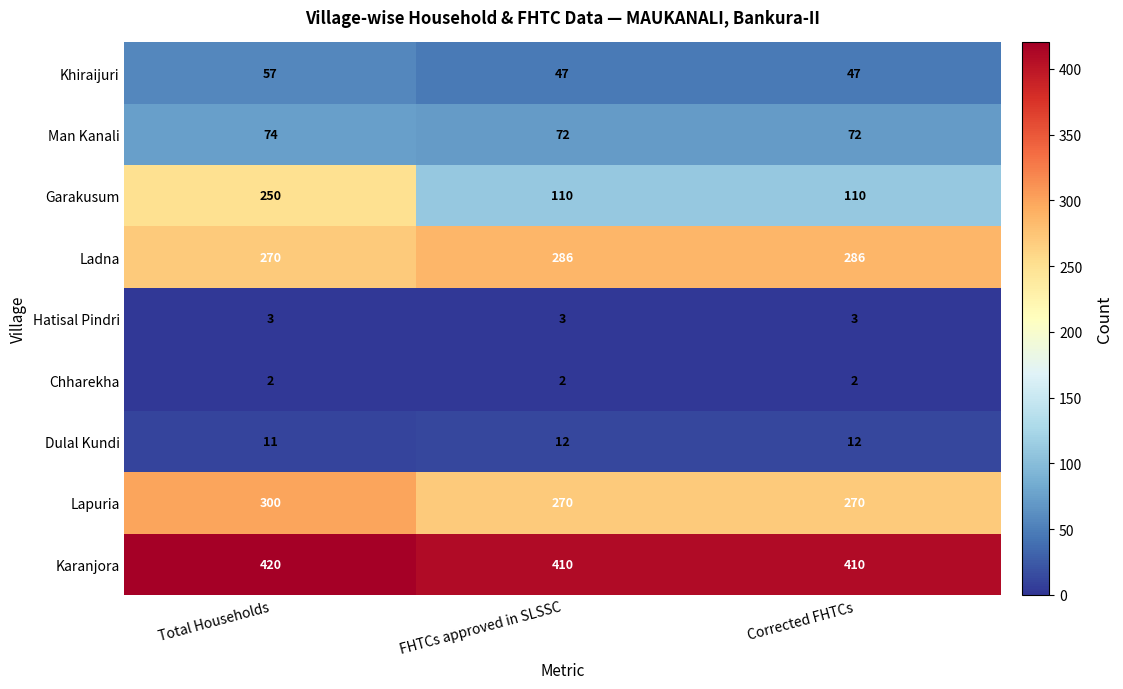

The Garakusum series shows 52 at FHTCs approved in SLSSC. True or false?

False